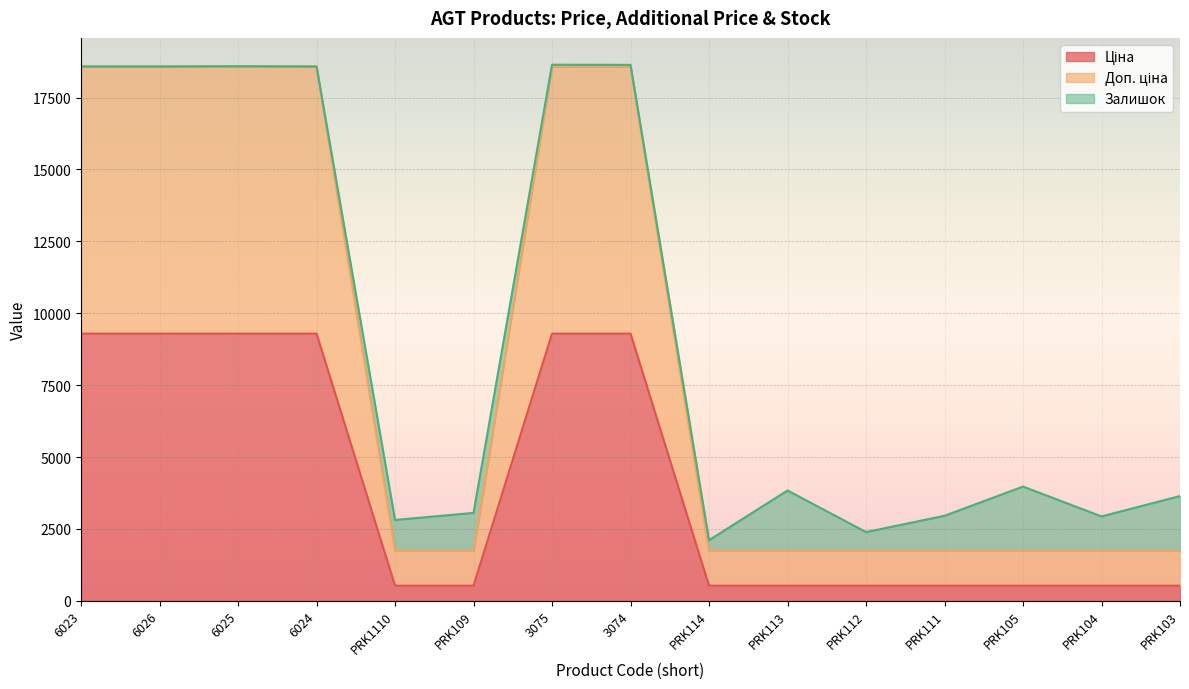

What is the total value across all series at PRK104?

2935.9